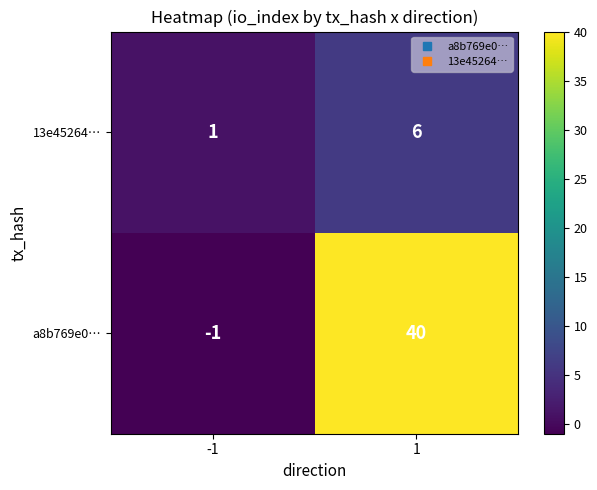

Count the number of data series in this chart.

2